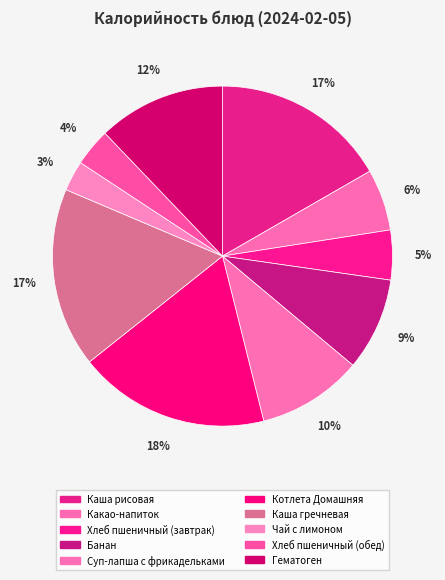

Which category has the biggest portion of the pie?

Котлета Домашняя